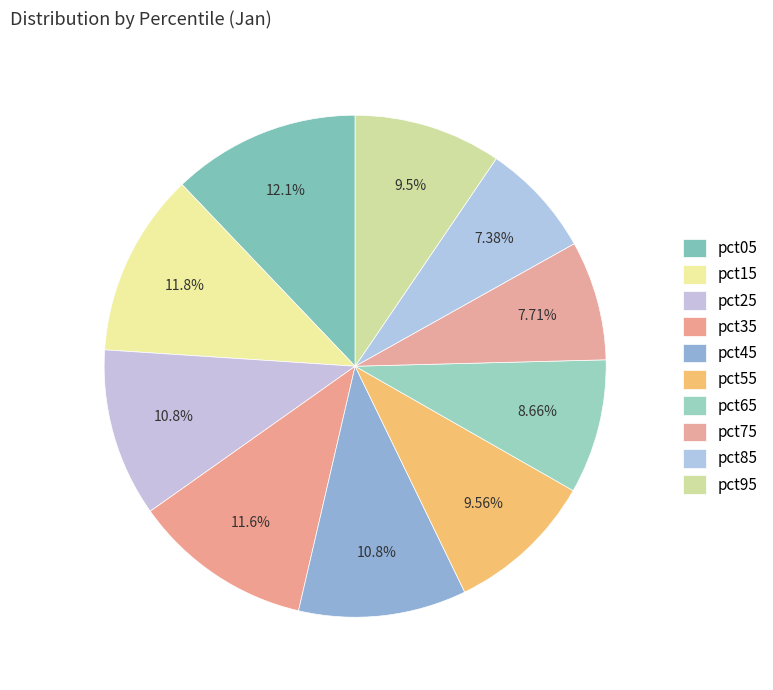

True or false: pct05 accounts for 3% of the total.

False